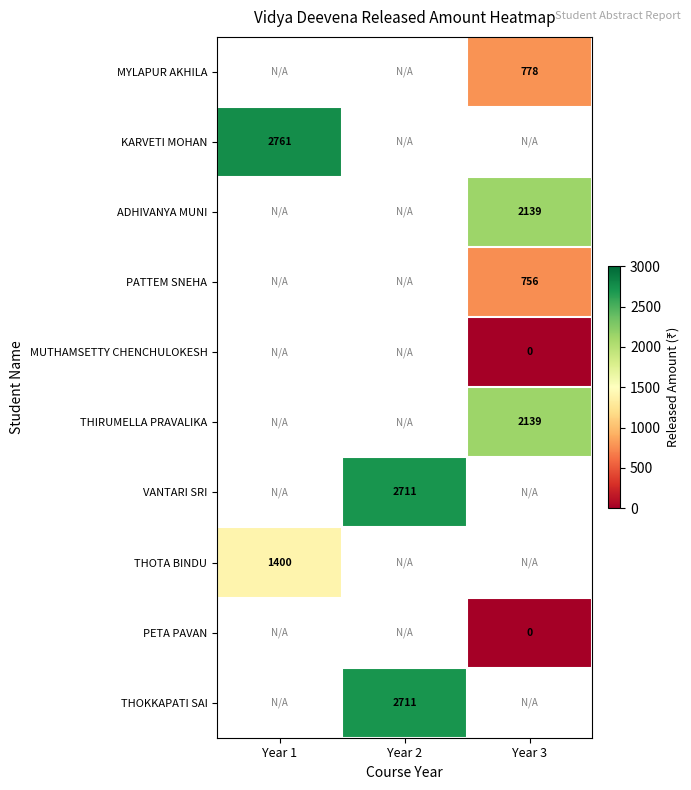

Is it true that THIRUMELLA PRAVALIKA equals 2833.4 at Year 3?

False